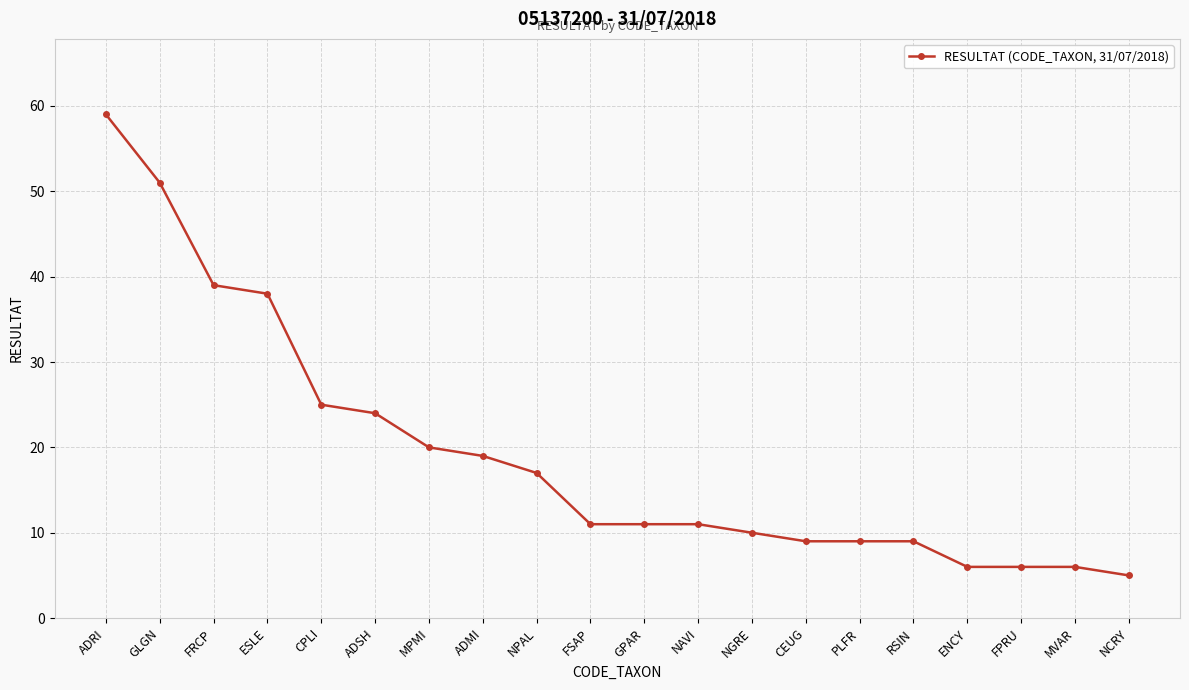

Read the value at NGRE, to the nearest 5.

10